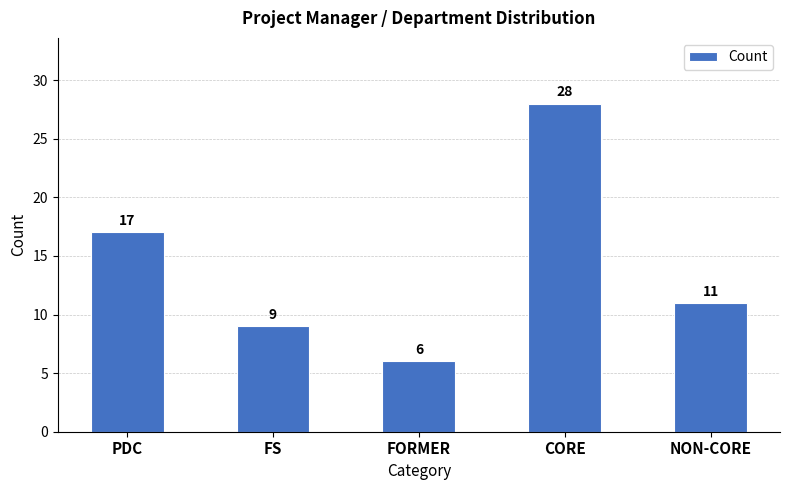

How many data points does each series have?

5